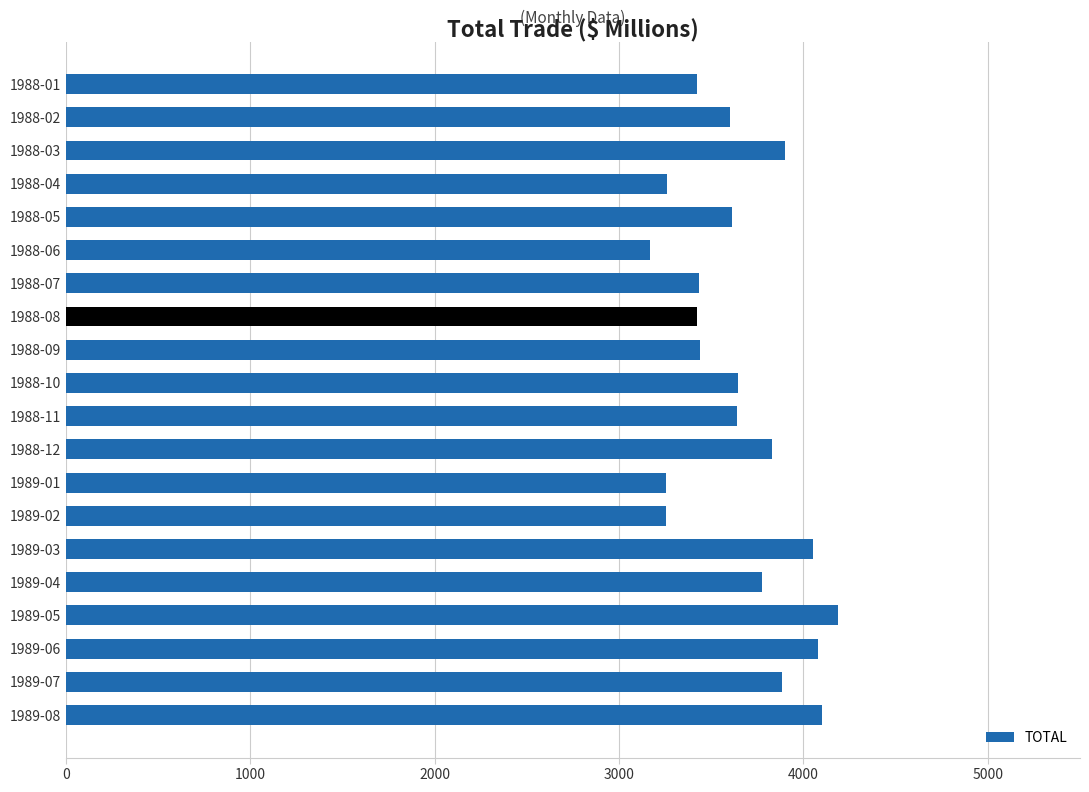

Read the value at 1988-06, to the nearest 50.

3150